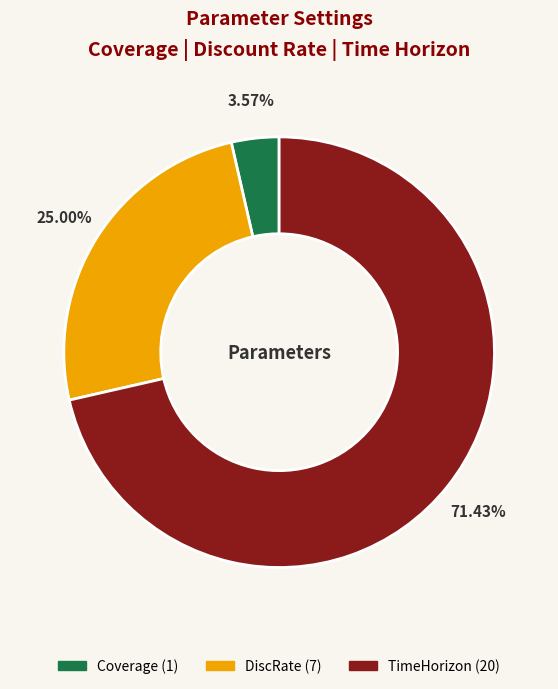

Is there any slice that represents more than half of the pie?

Yes